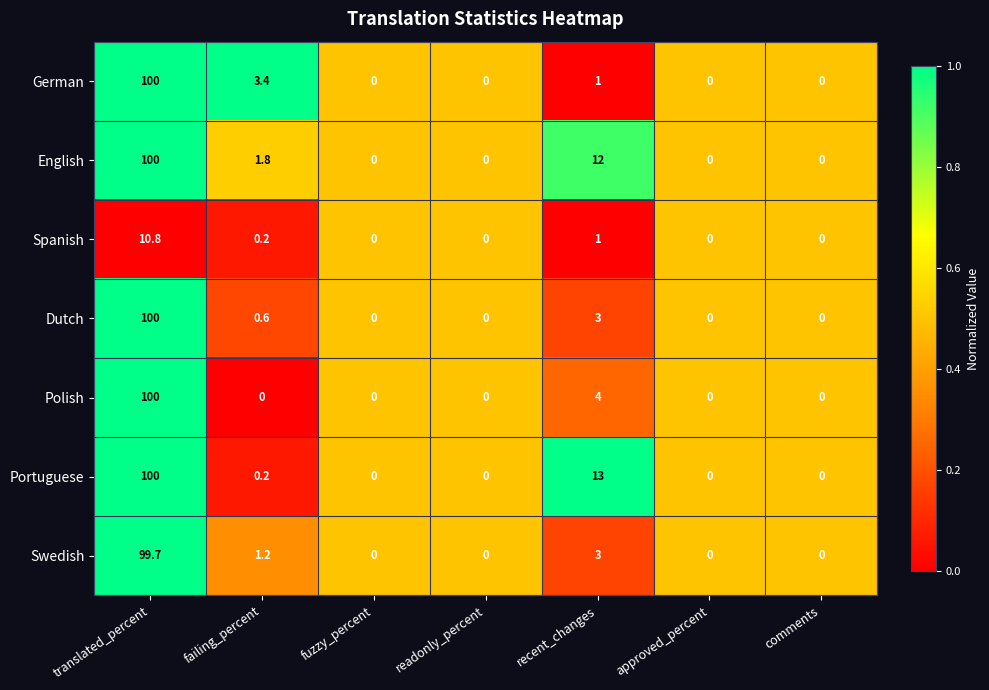

True or false: Dutch has a value of 100.0 at translated_percent.

True